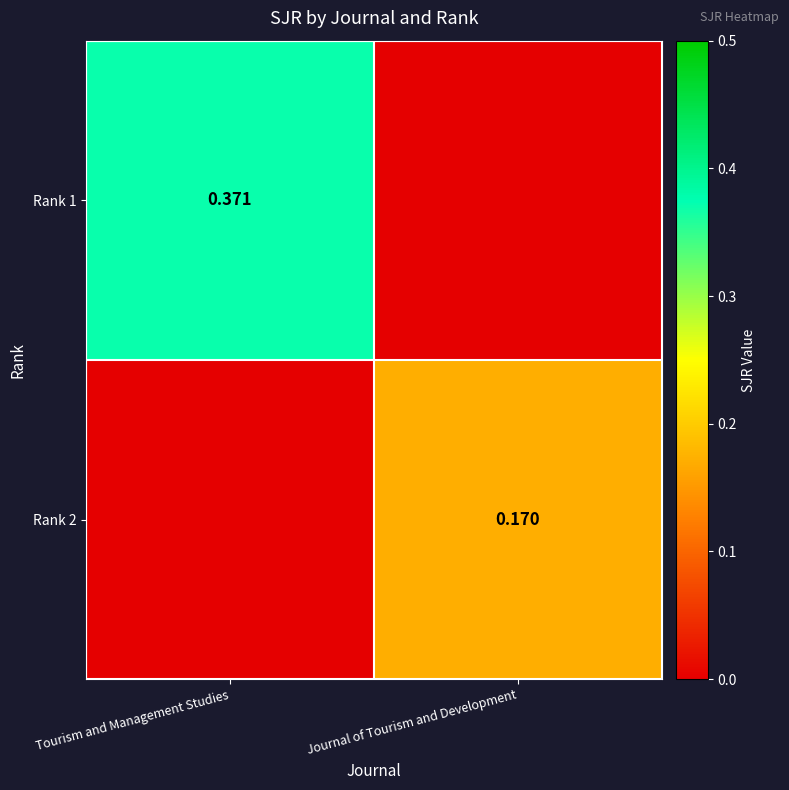

Rank the series at Tourism and Management Studies from highest to lowest value.

Rank 1, Rank 2